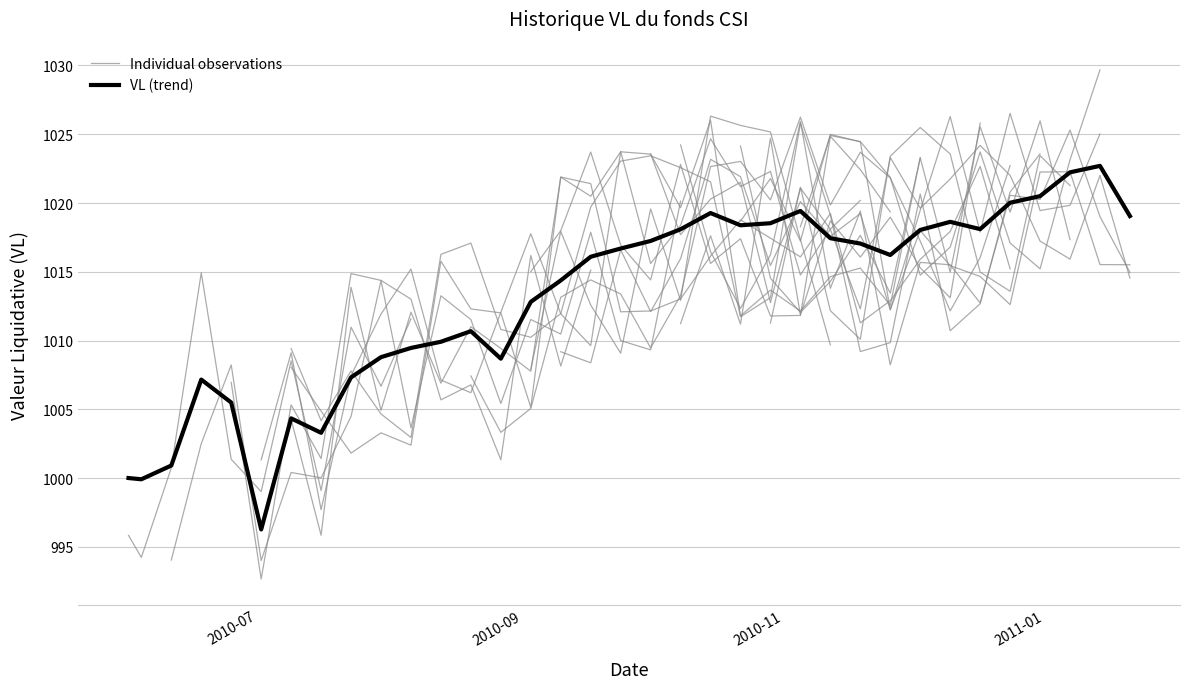

Which has a higher value, 2010-08-27 or 2010-07-02?

2010-08-27